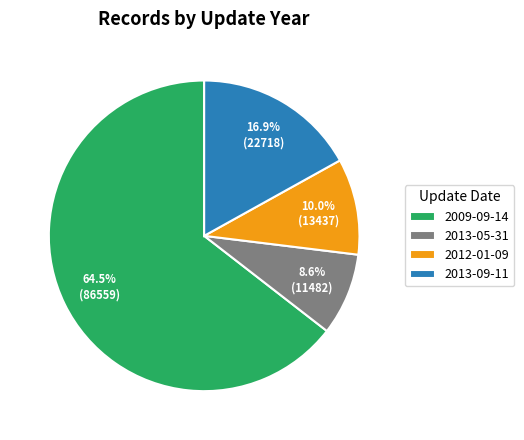

Which category has the biggest portion of the pie?

2009-09-14